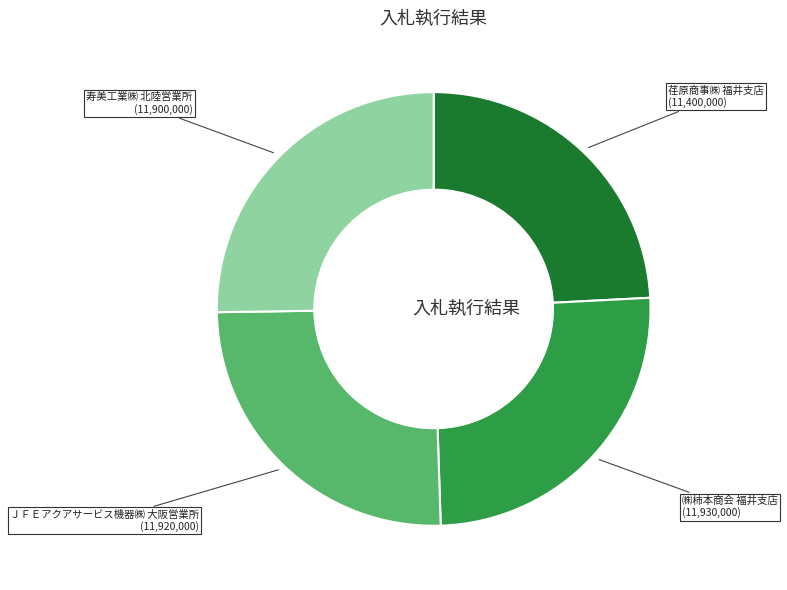

How many segments does this pie chart have?

4